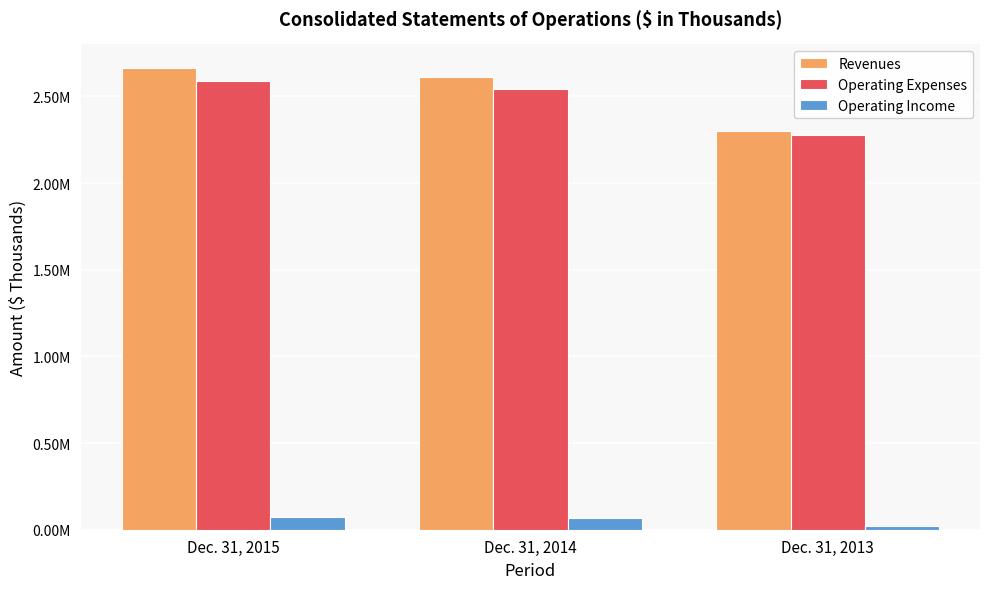

At which label does Operating Income reach its peak?

Dec. 31, 2015